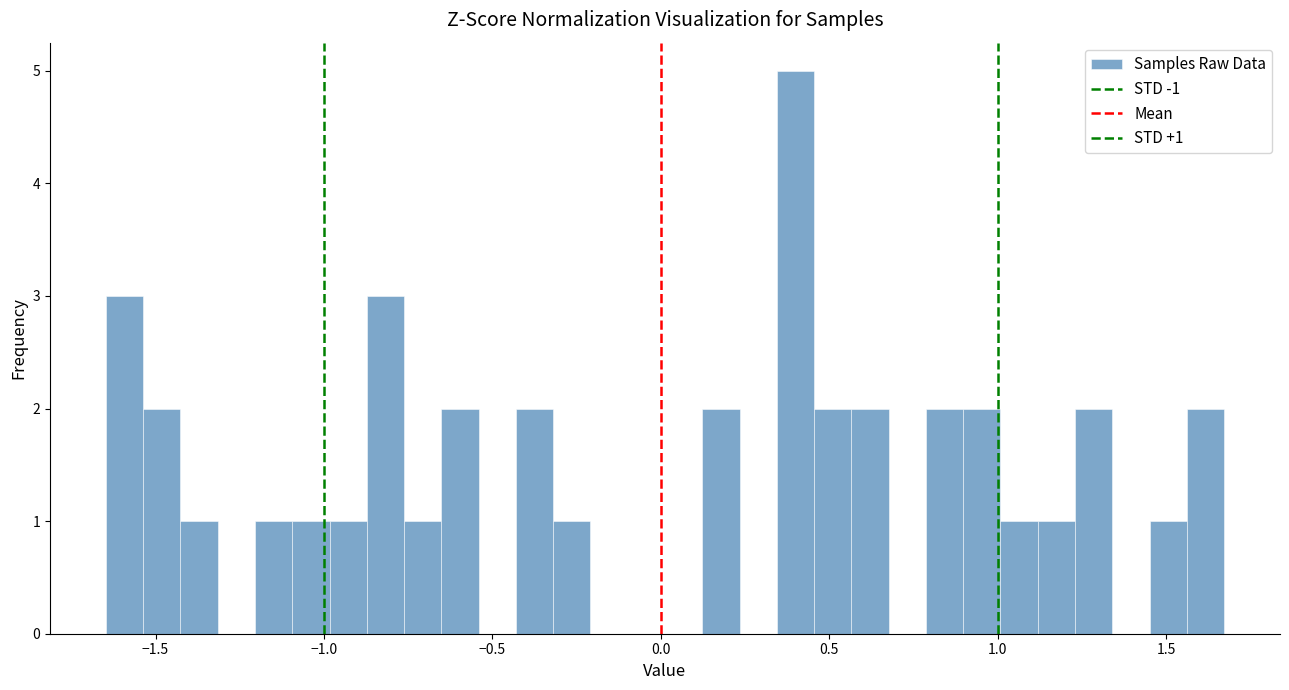

Read against the x-axis, roughly where is the centre of the tallest bar?

0.40